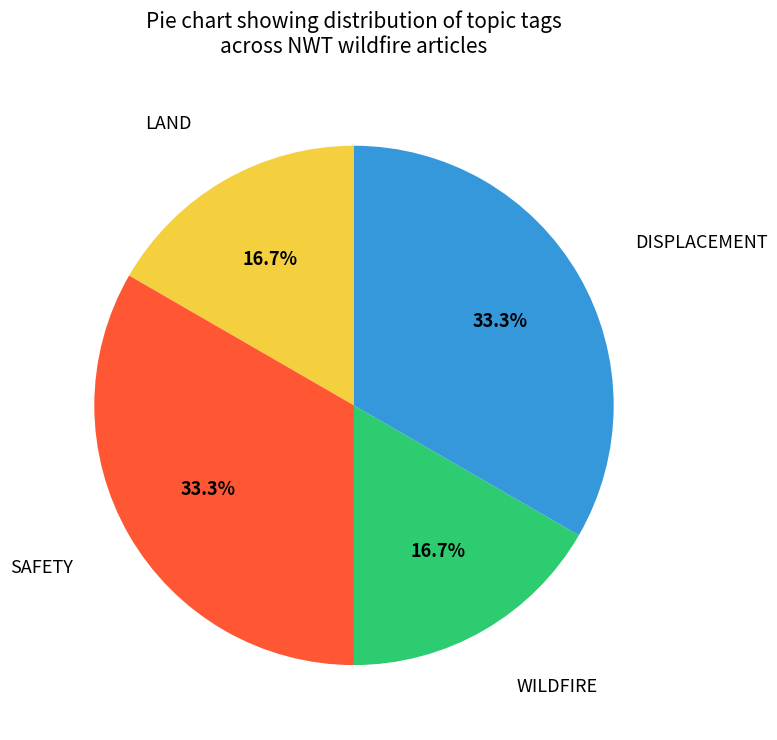

Does any single category account for the majority?

No